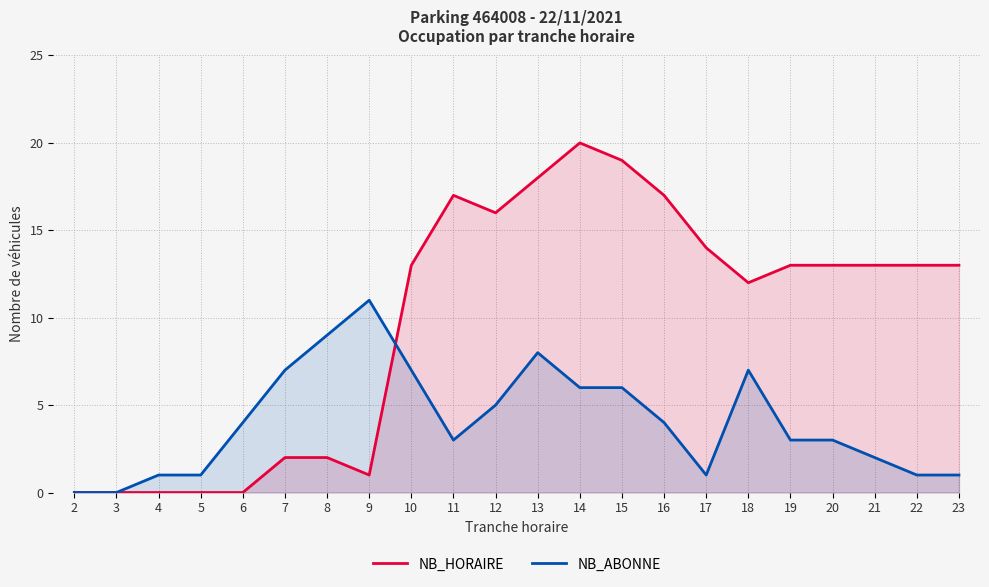

What is the maximum value for NB_ABONNE?

11